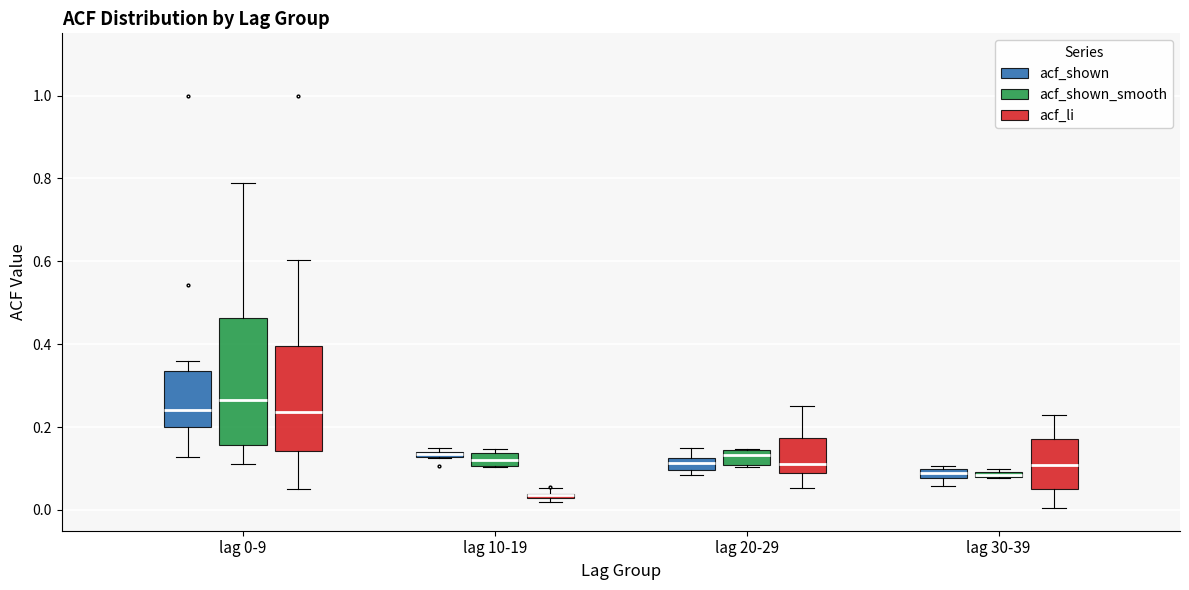

Where does the upper whisker of the box for lag 0-9 (acf_shown_smooth) end on the y-axis? The values are not printed on the chart, so give them approximately, as read against the axis.

0.78